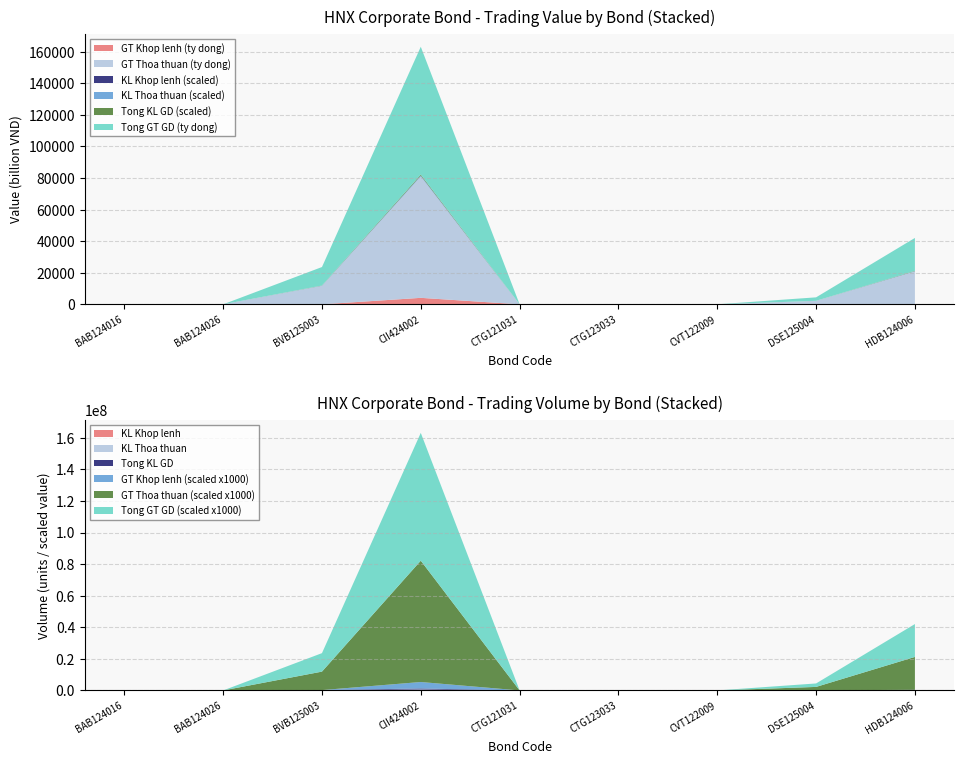

Reading right to left, what are all the values shown in this chart?

Tong KL GD: 202060.0	21665.0	1088.0	200.0	3000.0	615195.0	110961.0	1333.0	876.0
Tong GT GD (ty dong): 20819.8	2191.0	0.1	0.0	0.3	80937.5	11698.9	0.1	0.1
KL Khop lenh: 0.0	320.0	0.0	0.0	0.0	24195.0	0.0	0.0	0.0
GT Khop lenh (ty dong): 0.0	32.4	0.0	0.0	0.0	4107.5	0.0	0.0	0.0
KL Thoa thuan: 202060.0	21345.0	1088.0	200.0	3000.0	591000.0	110961.0	1333.0	876.0
GT Thoa thuan (ty dong): 20819.8	2158.6	0.1	0.0	0.3	76830.0	11698.9	0.1	0.1